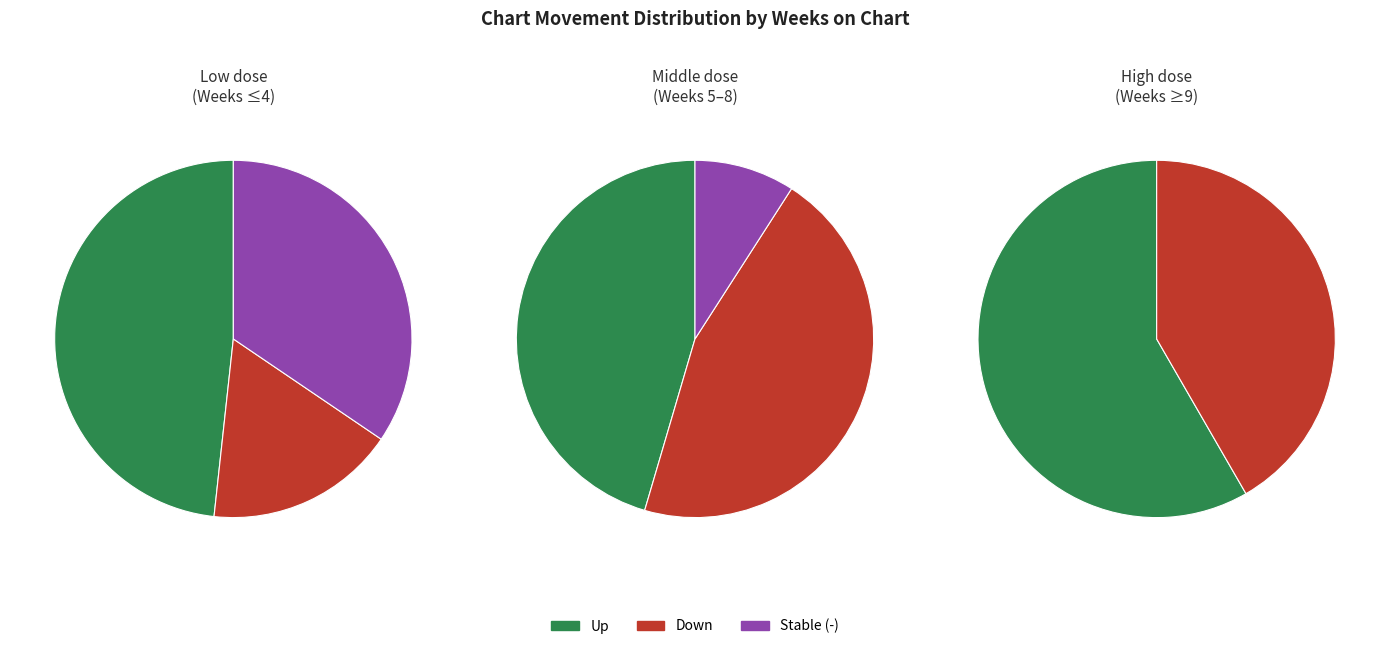

To the nearest percent, what is the combined percentage of - and up?

78%